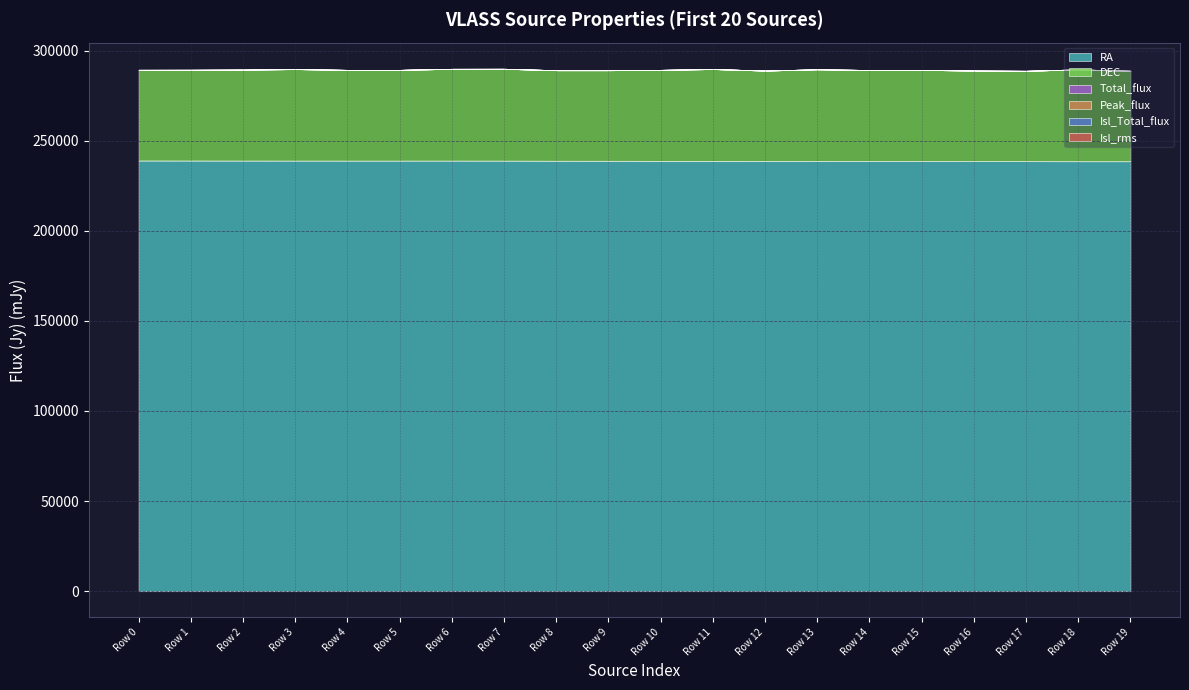

True or false: Peak_flux and Isl_Total_flux intersect in this chart.

True